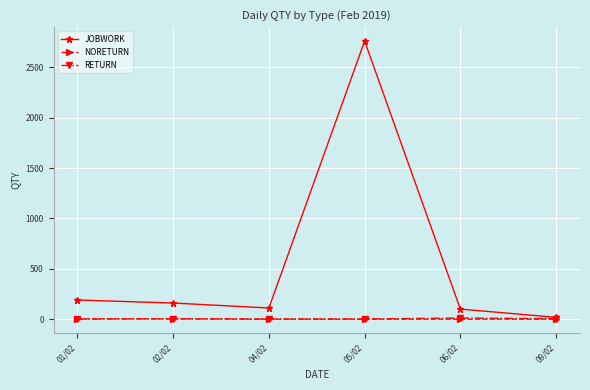

True or false: NORETURN has more than 2 interior local peaks.

False